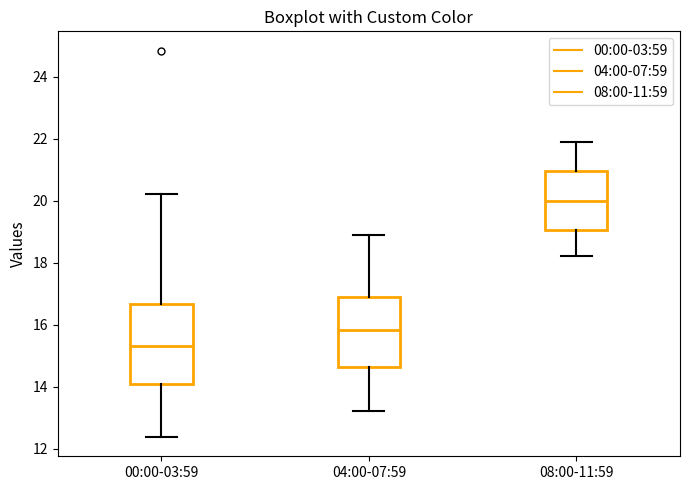

Comparing the boxes themselves (not the whiskers), which one is the tallest?

00:00-03:59